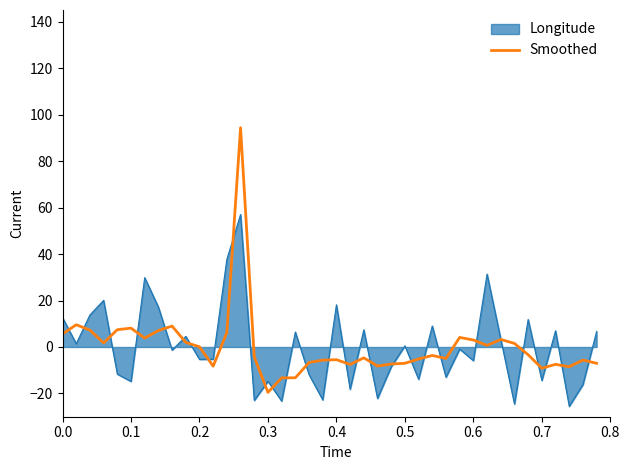

Rank the series by their maximum value, from highest to lowest.

Smoothed, Longitude